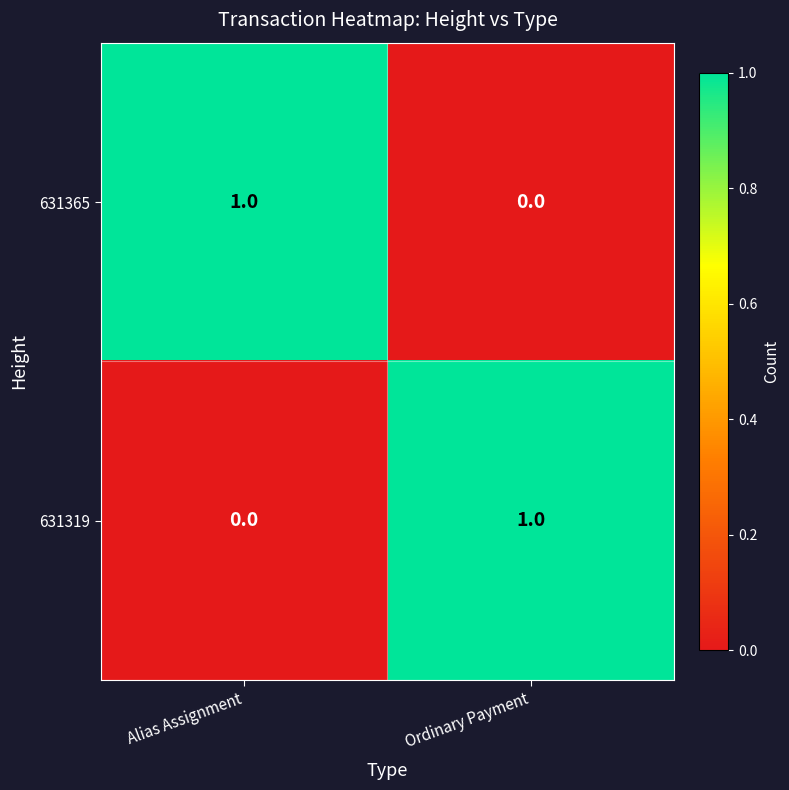

How many distinct data groups are displayed?

2